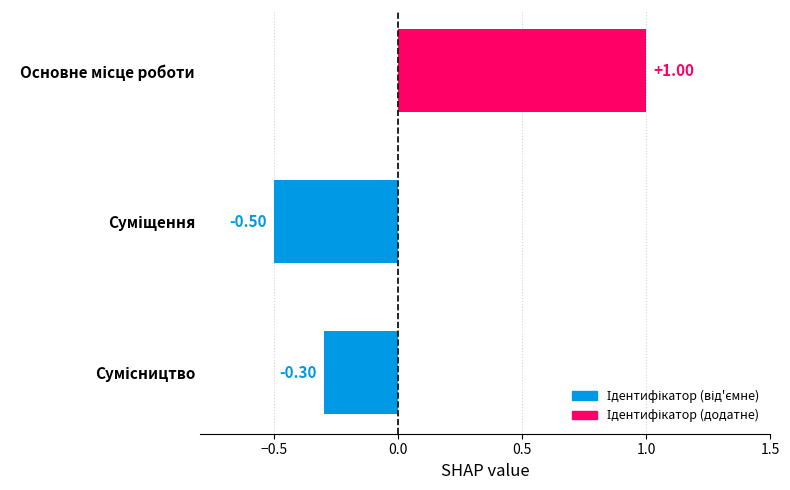

What is the difference between the maximum and minimum values?

1.5